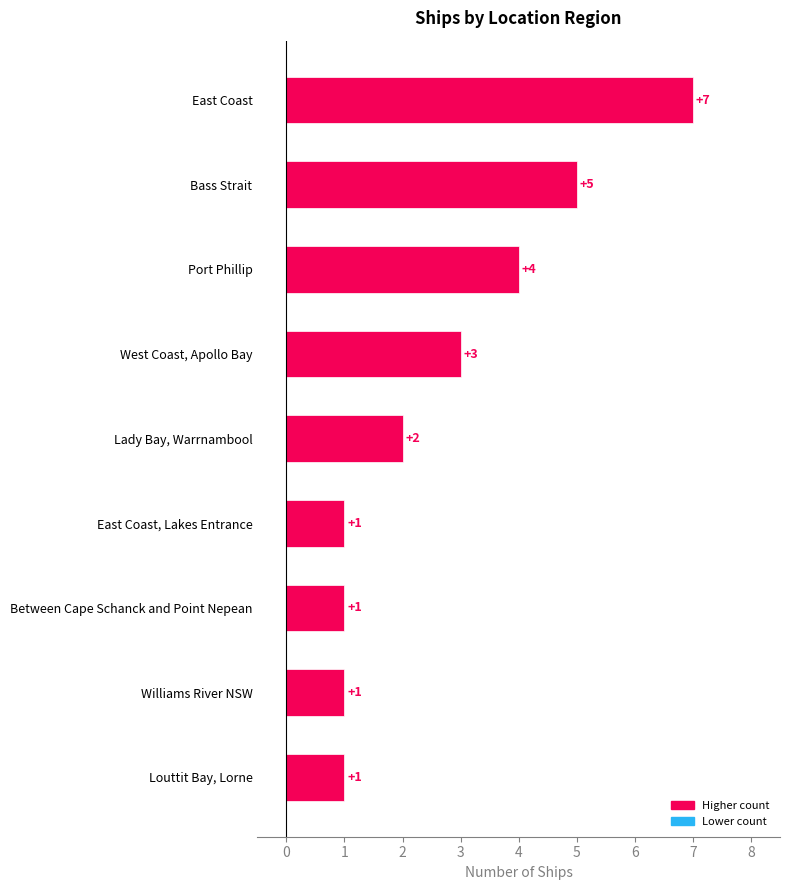

How many values are between 1 and 4?

7